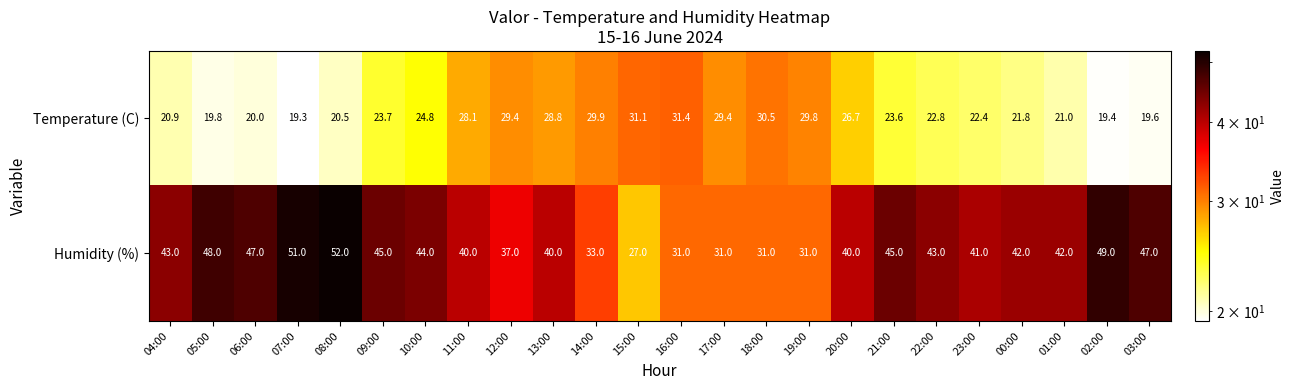

Which series has the widest spread of values?

Humidity (%)